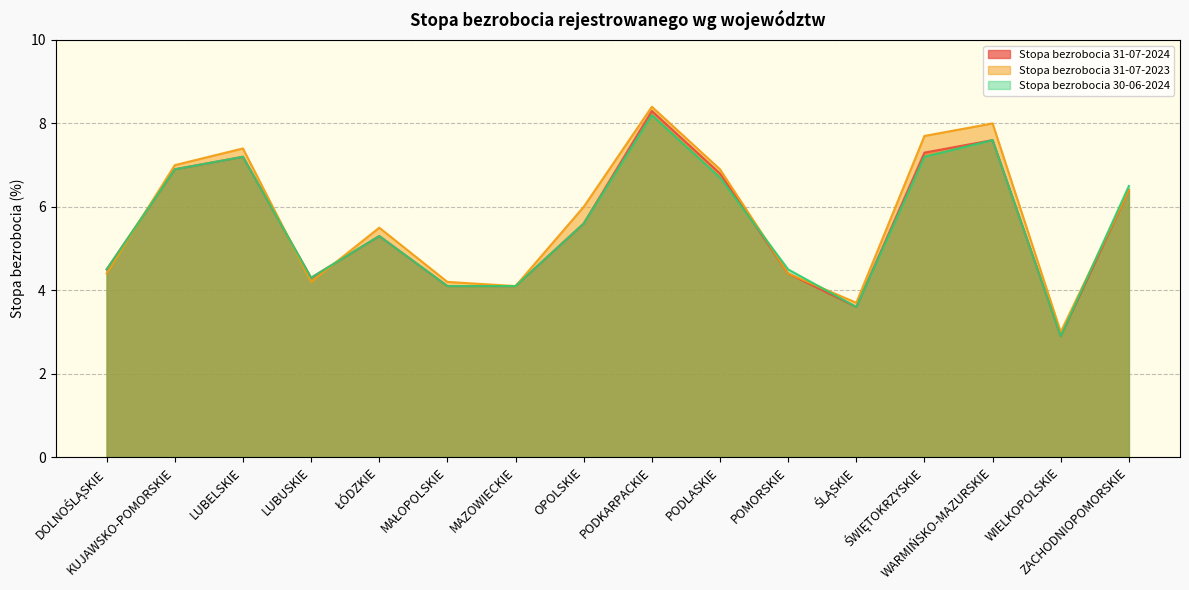

Read the Stopa bezrobocia 31-07-2024 value at DOLNOŚLĄSKIE.

4.5